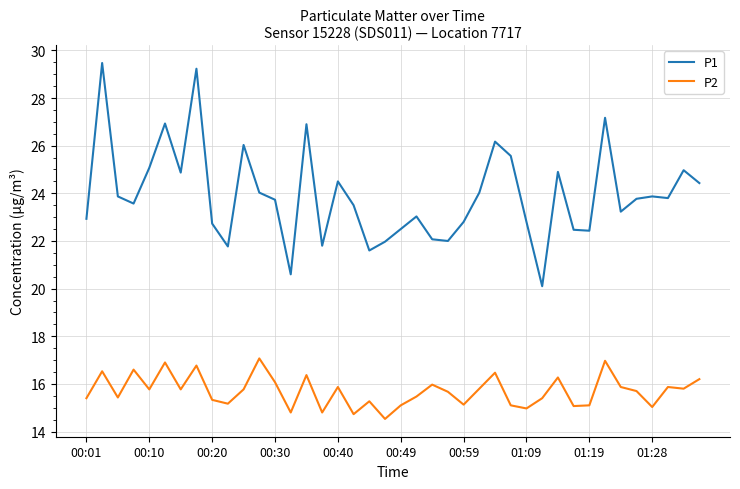

True or false: P1 has more than 0 interior local peaks.

True